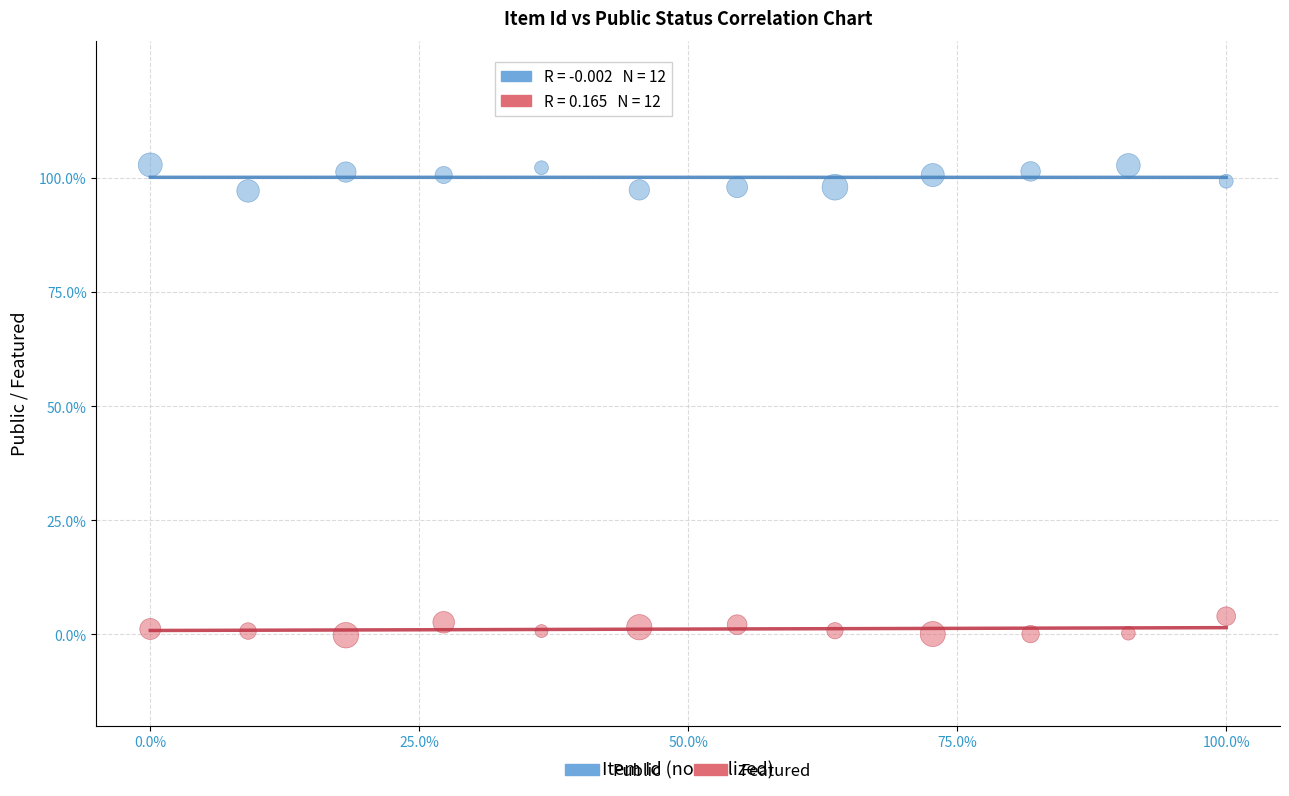

What are all the series names shown in the legend?

Public, Featured